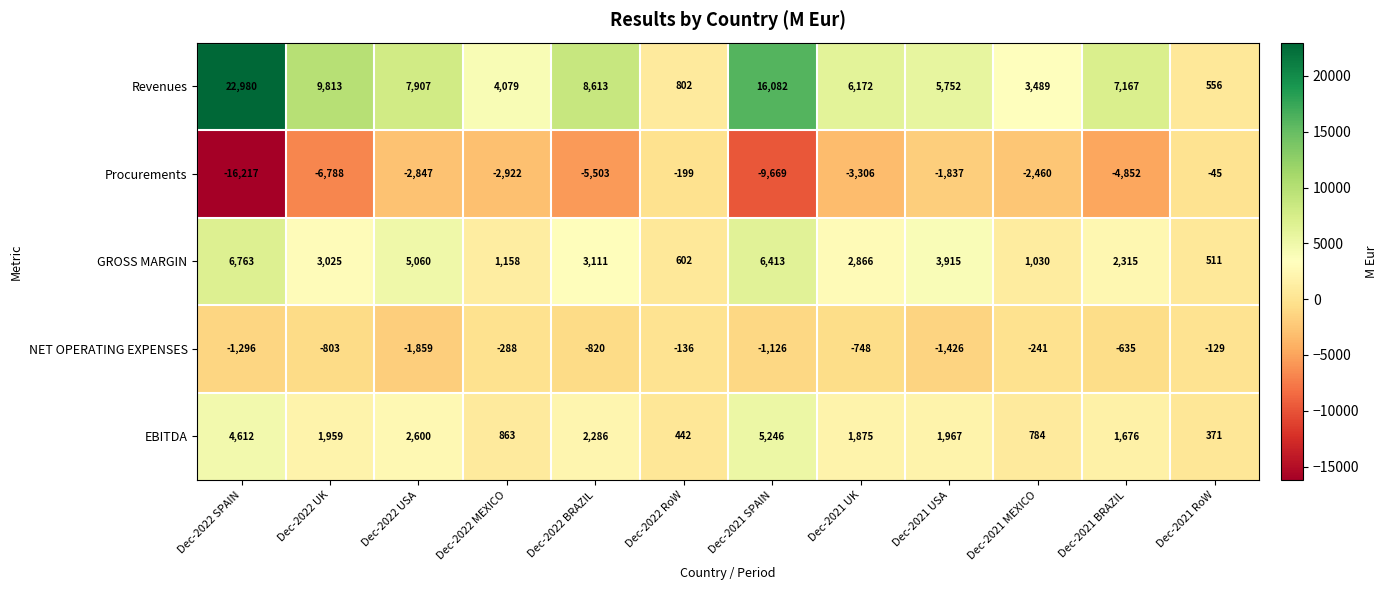

List the series in order of their peak value, highest first.

Revenues, GROSS MARGIN, EBITDA, Procurements, NET OPERATING EXPENSES